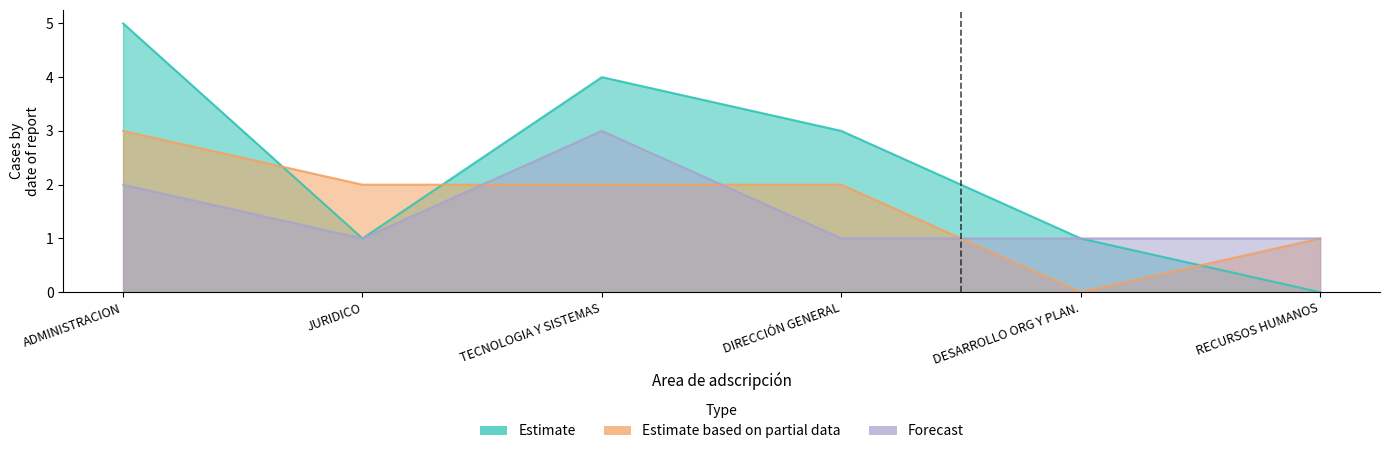

Is it true that Estimate based on partial data equals 1 at RECURSOS HUMANOS?

True